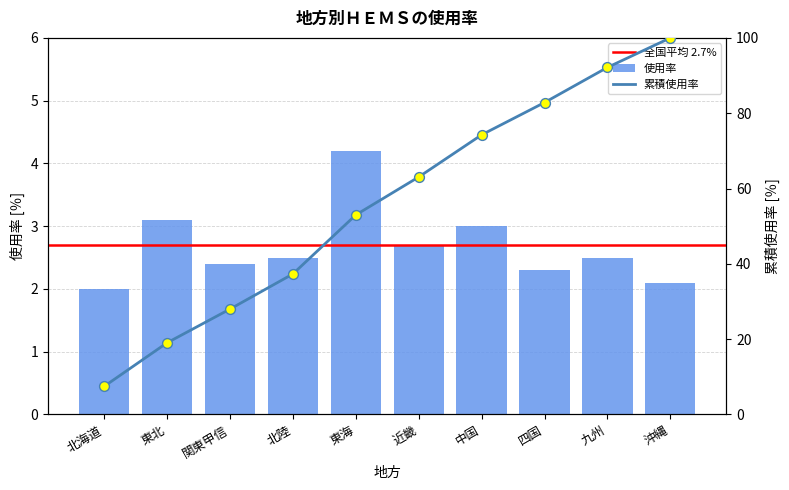

Which has a higher value, 東海 or 北海道?

東海